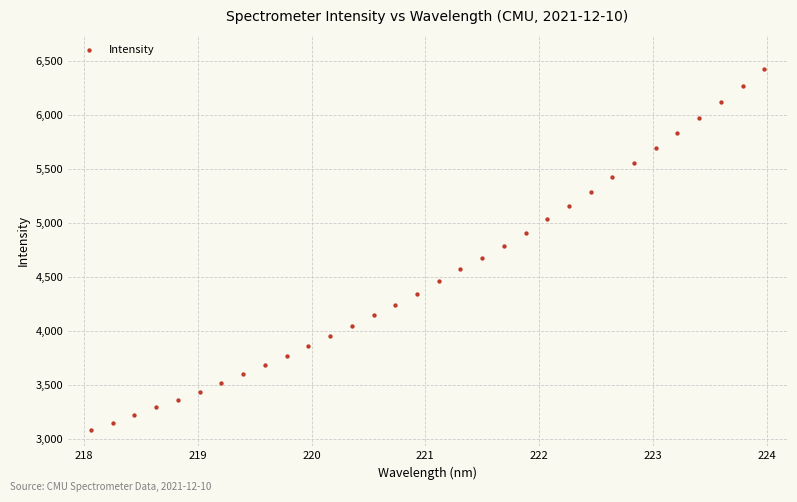

What is the range of Y values (max minus min)?

3337.9